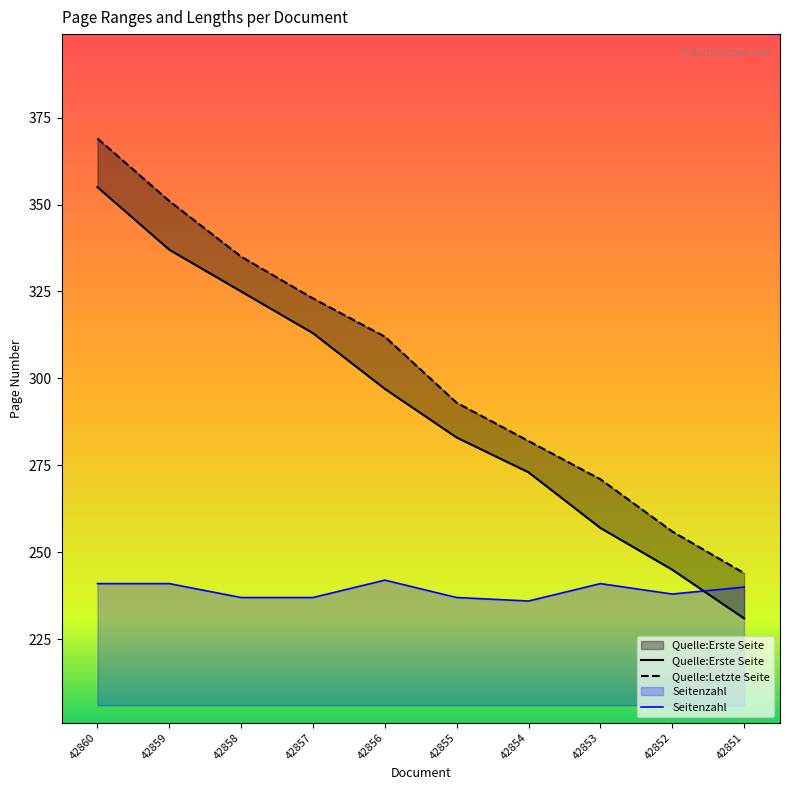

True or false: Quelle:Letzte Seite has more than 1 points higher than both neighbors.

False